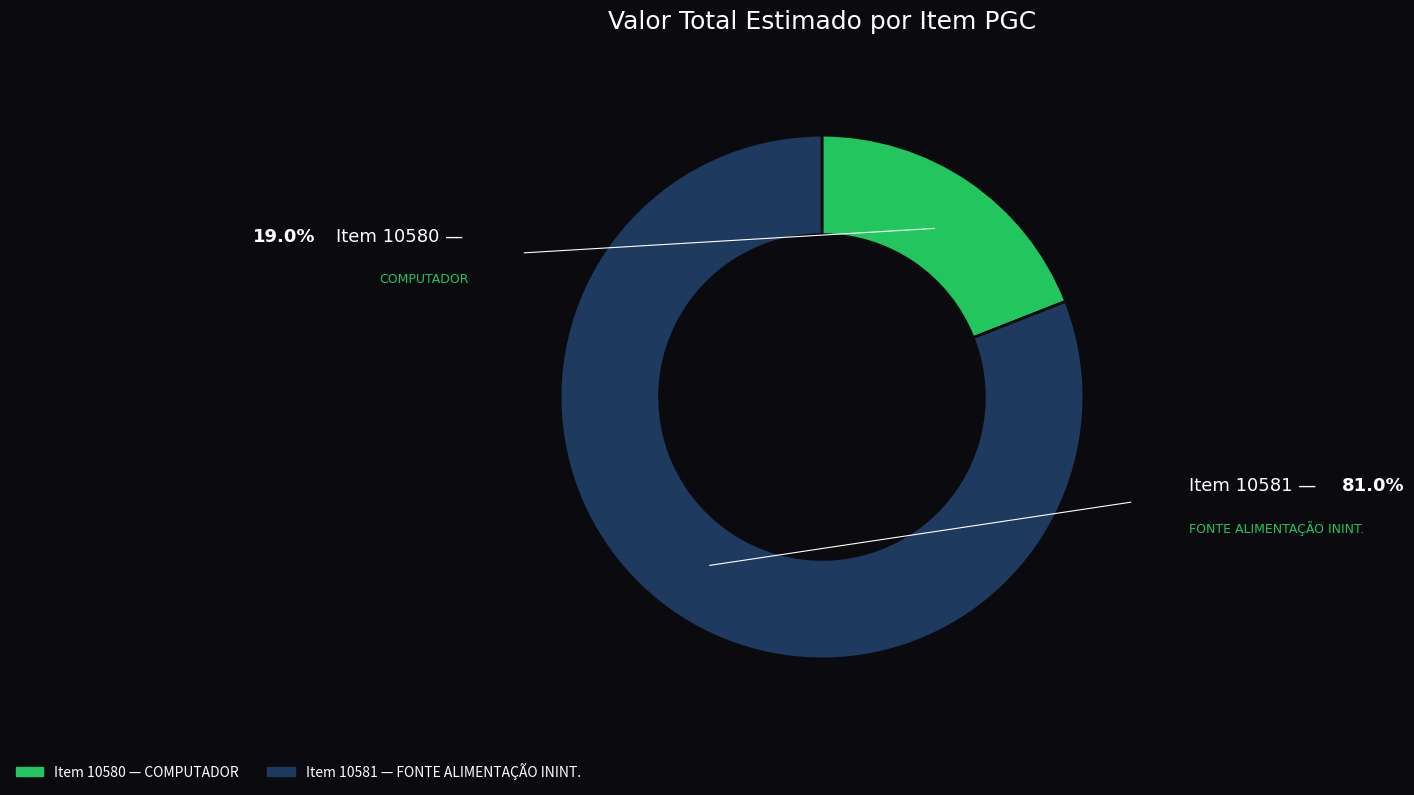

What is the smallest slice in the pie chart?

Item 10580 — COMPUTADOR